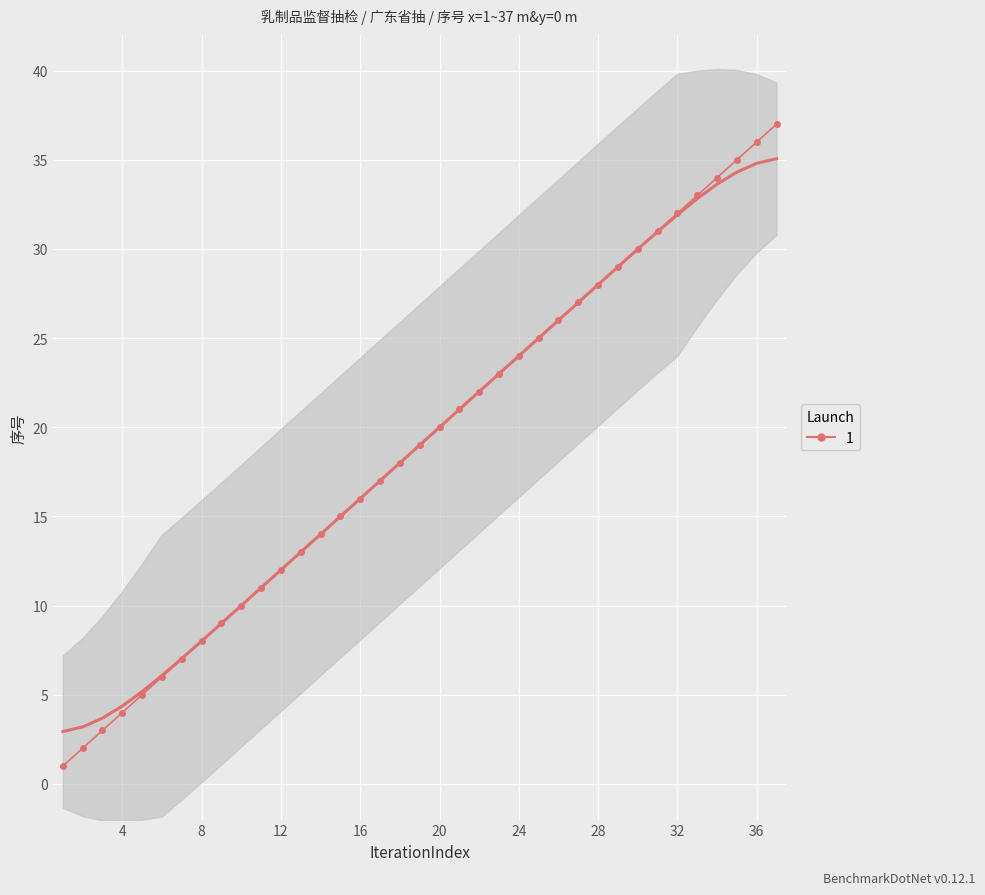

What is the smallest value displayed?

1